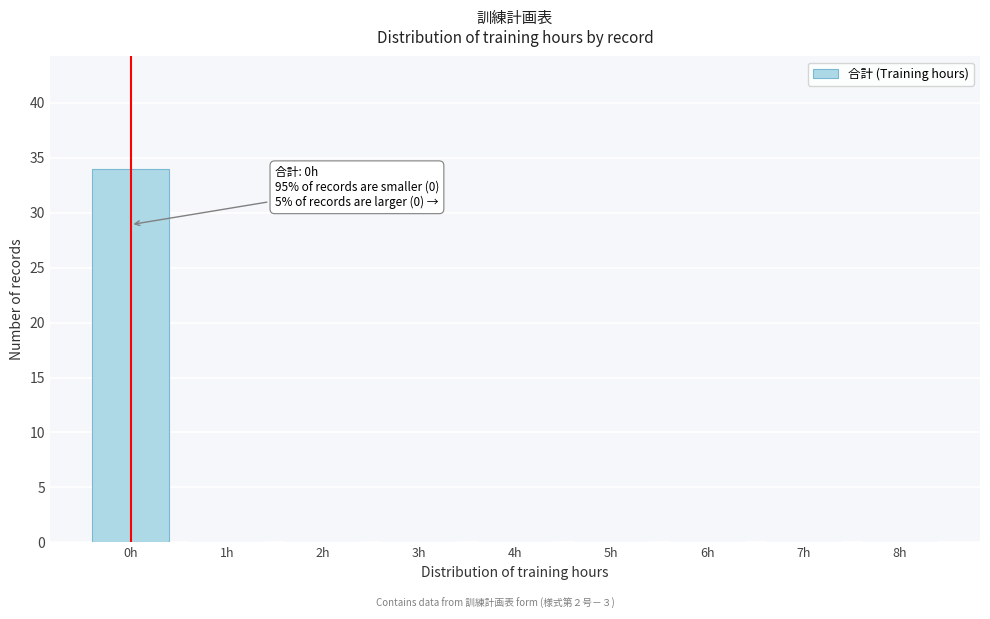

Reading left to right, list all the values displayed in this chart.

0h=34	1h=0	2h=0	3h=0	4h=0	5h=0	6h=0	7h=0	8h=0